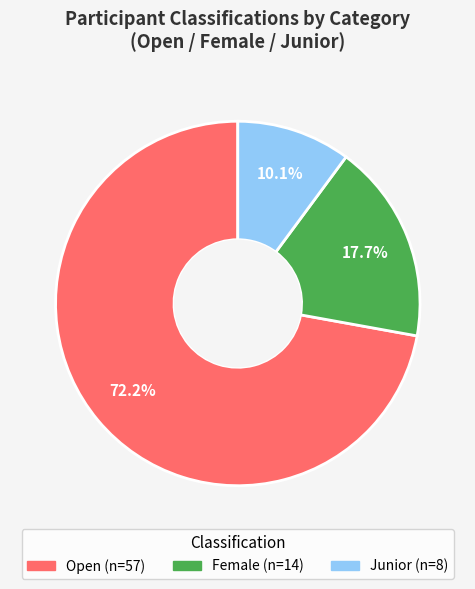

Rank the categories by value from highest to lowest.

Open, Female, Junior